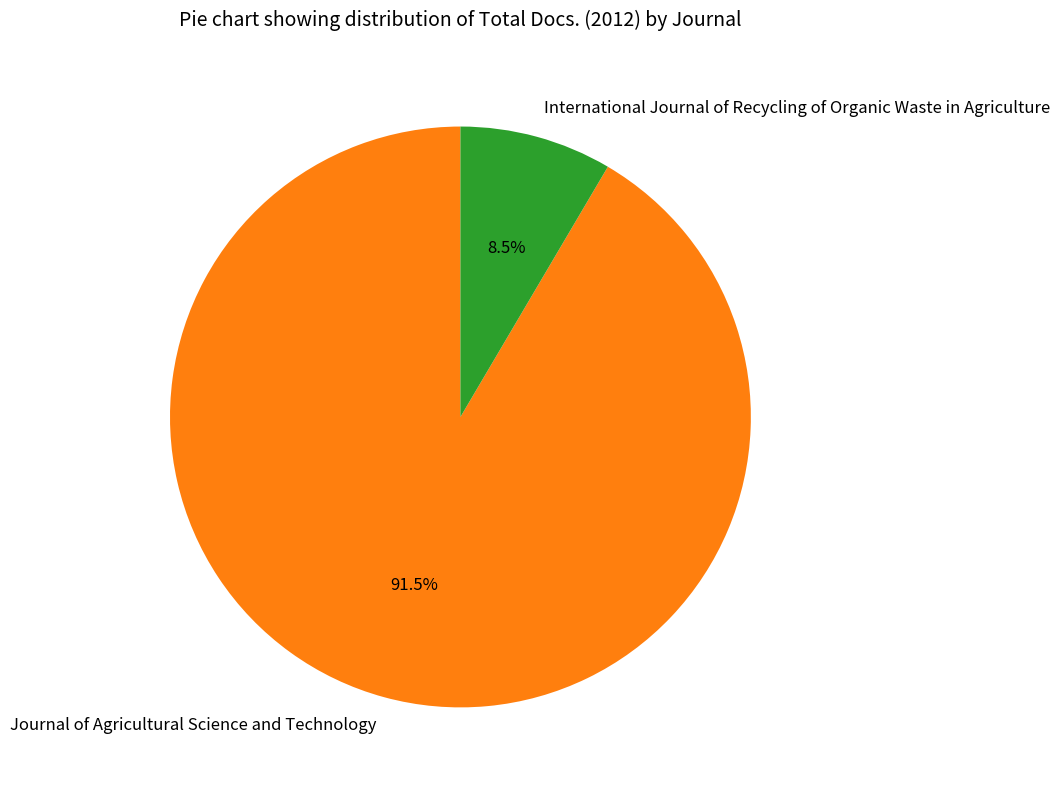

Which category has the biggest portion of the pie?

Journal of Agricultural Science and Technology